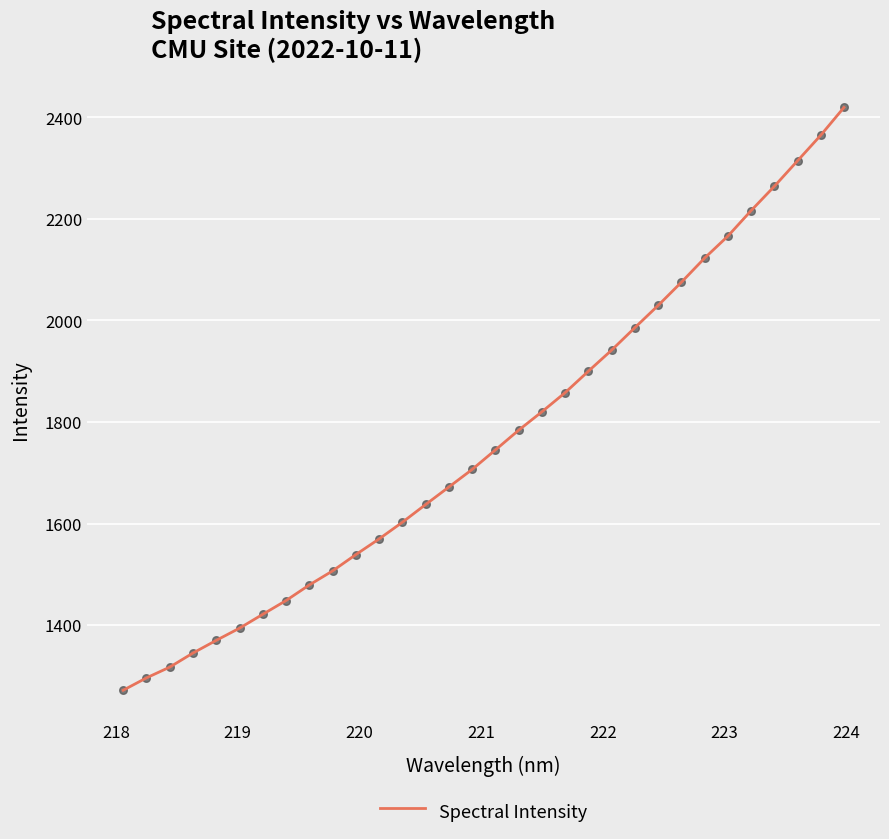

What is the difference between the maximum and minimum values?

1147.8